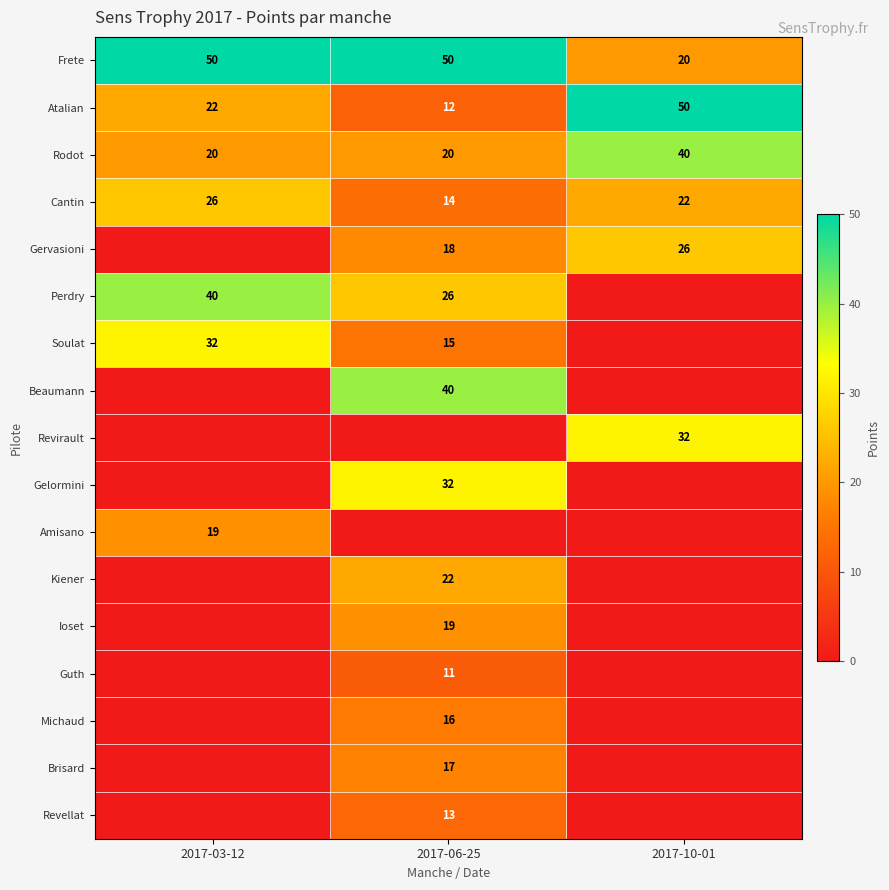

Is the value of Gelormini at 2017-06-25 greater than the value of Frete at 2017-10-01?

Yes